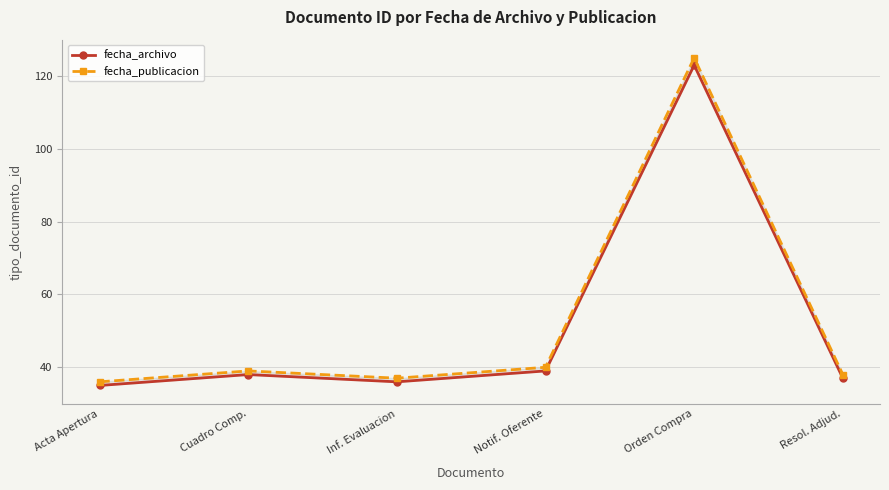

Which series has the widest spread of values?

fecha_publicacion